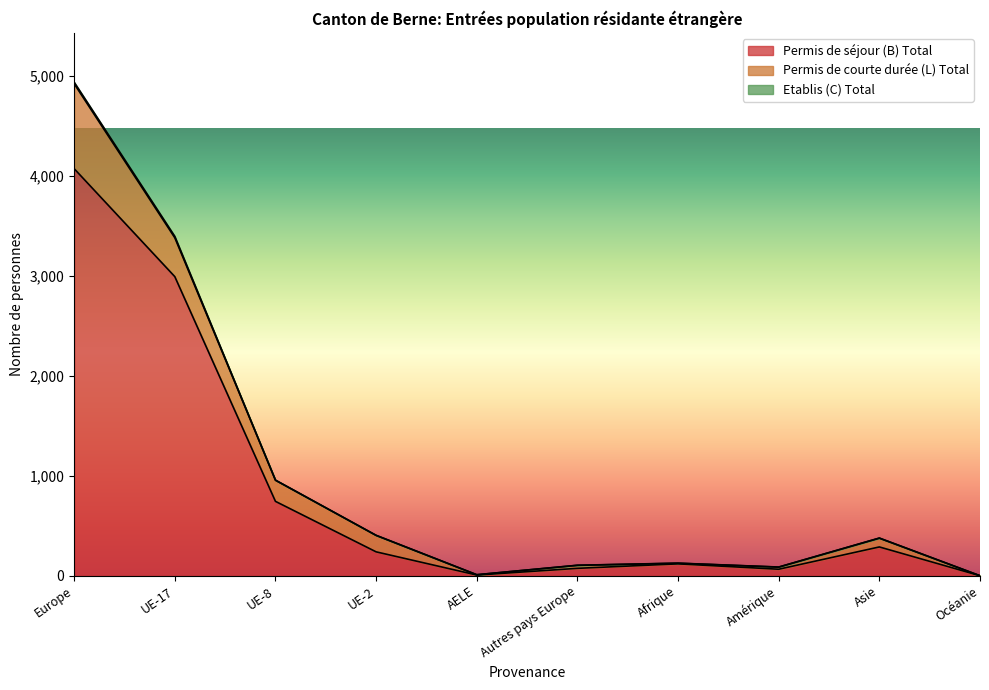

At which label does Permis de séjour (B) Total reach its minimum?

Océanie